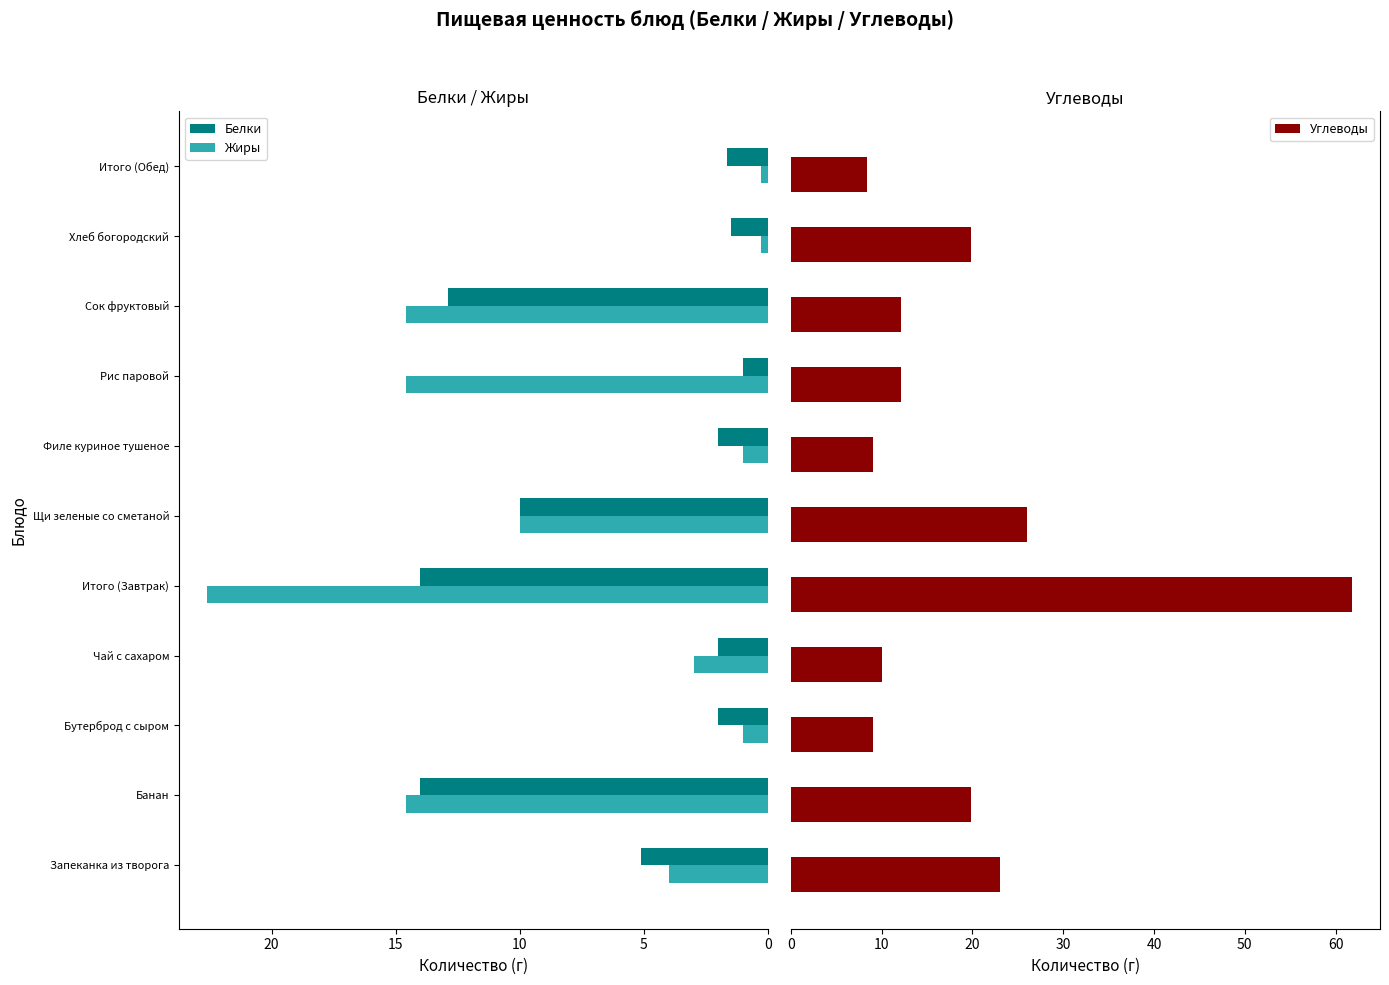

Count the number of data series in this chart.

3